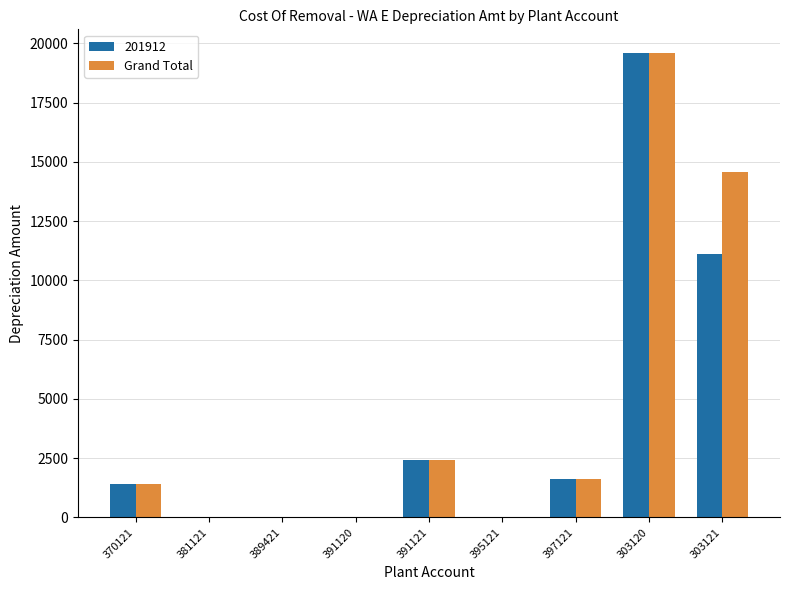

What is the highest value of the Grand Total series?

19609.0